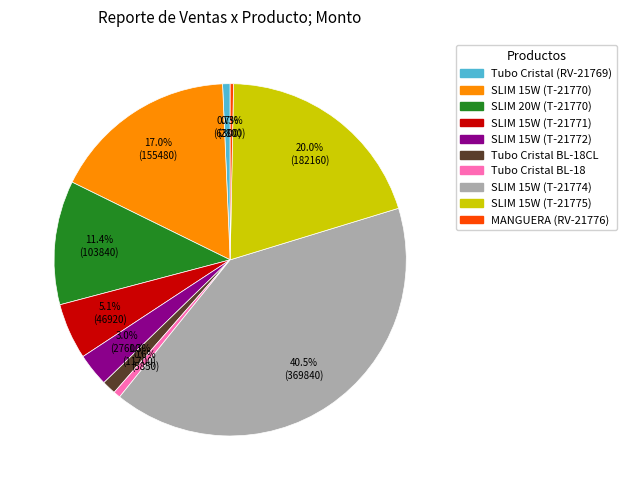

Does any single category account for the majority?

No